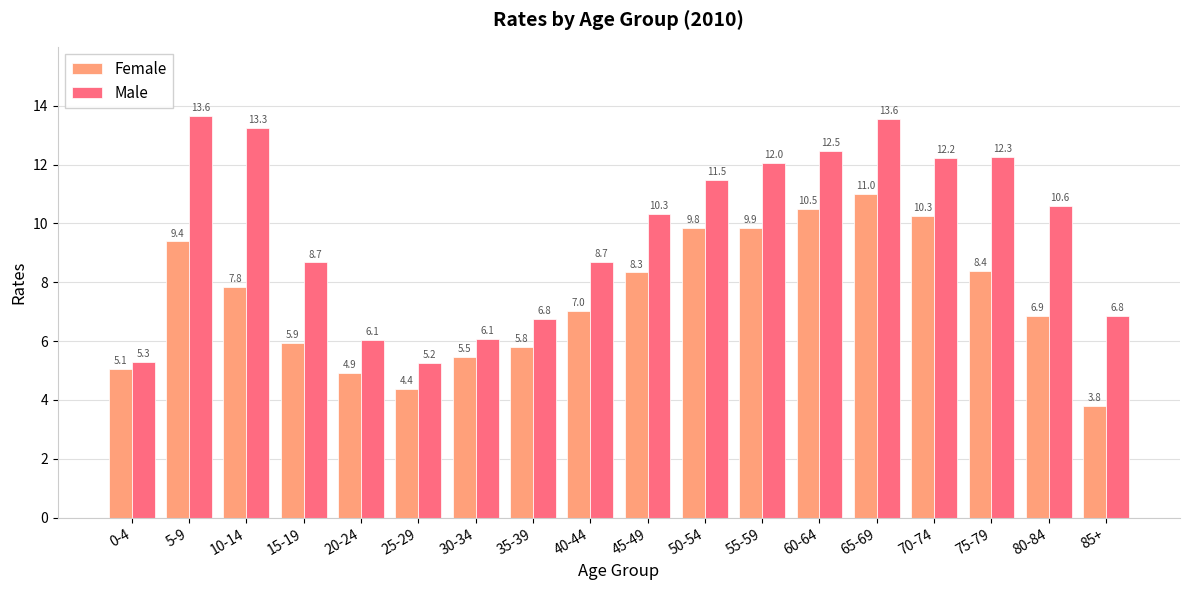

Which series has the widest spread of values?

Male